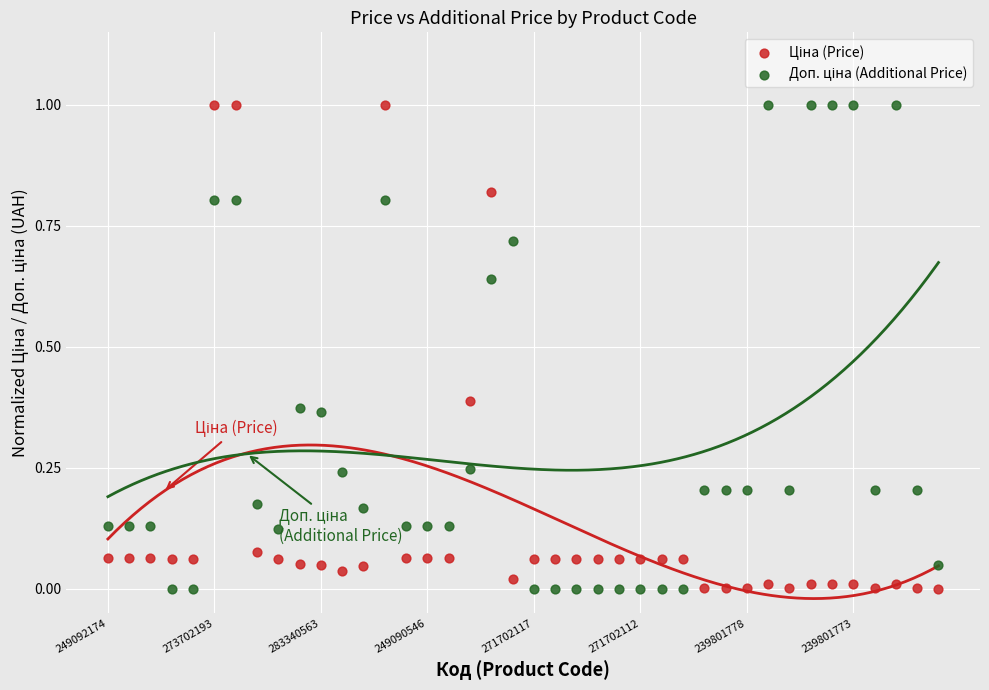

Across all data points, what is the range of Y values (max minus min)?

1.0